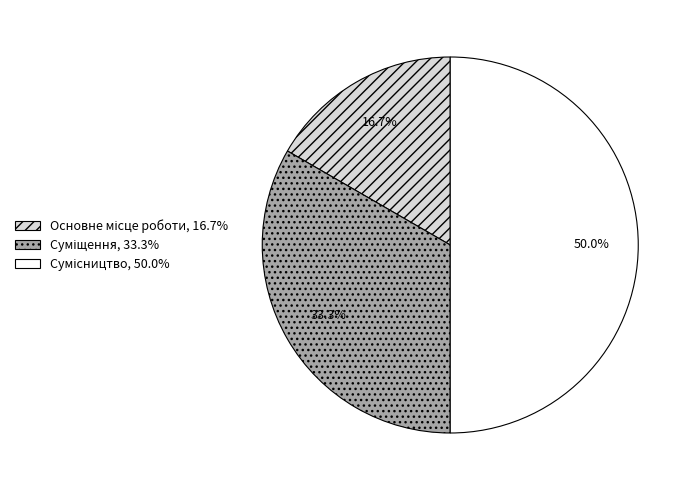

What is the largest slice in the pie chart?

Сумісництво